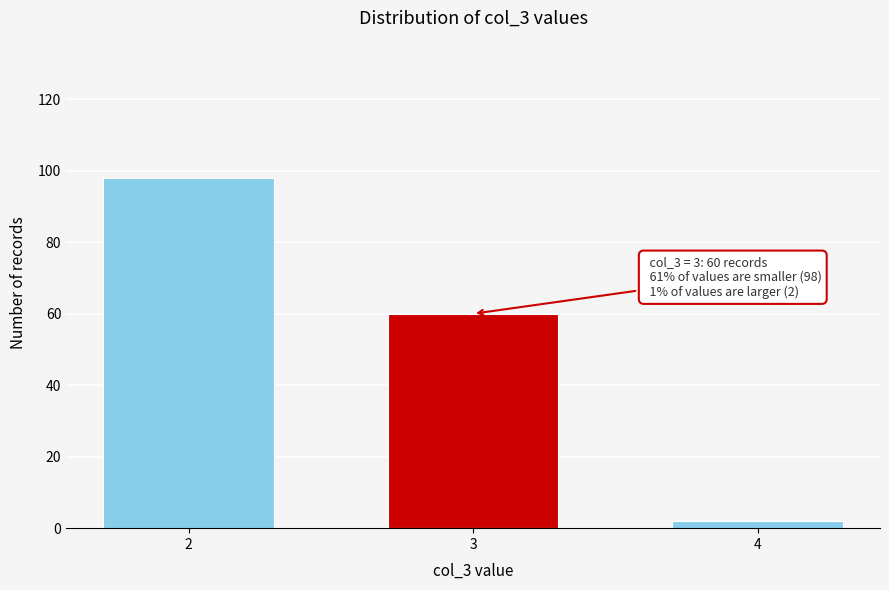

Reading left to right, transcribe all the data shown in this chart.

2=98	3=60	4=2